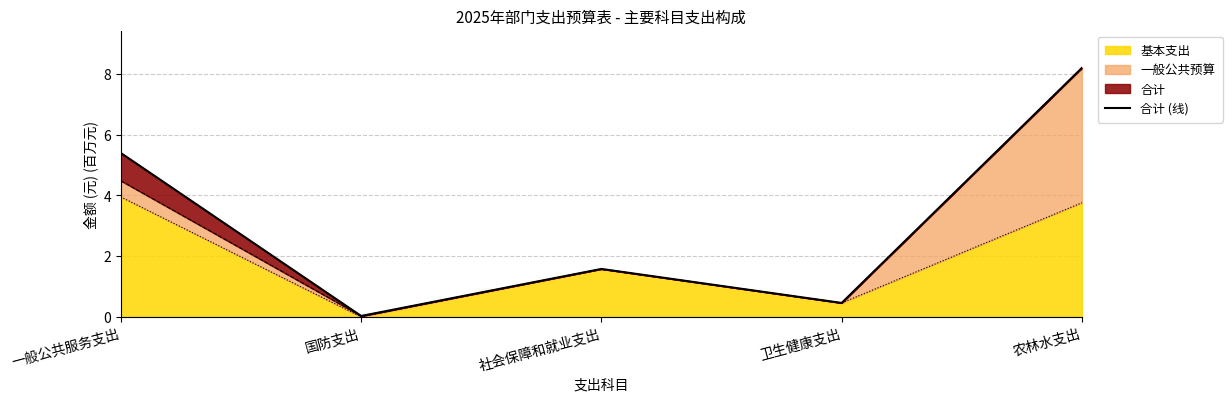

How many points are higher than both their immediate neighbors (excluding endpoints)?

1